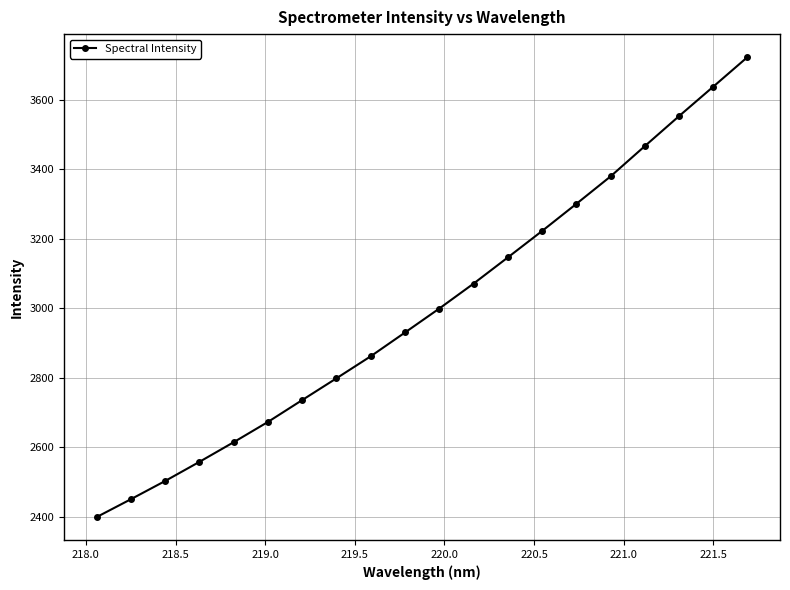

What is the smallest value displayed?

2399.7